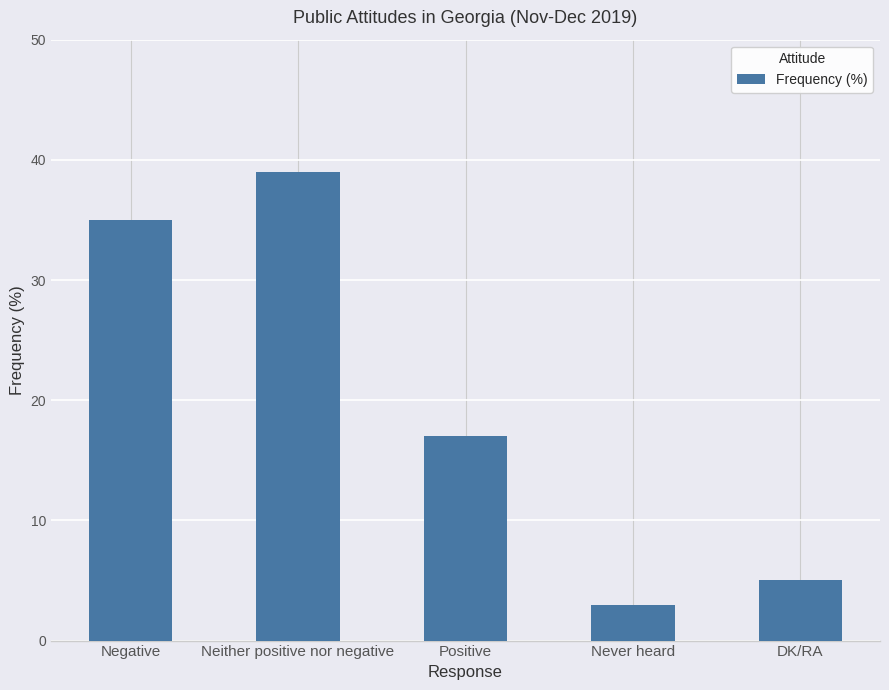

Reading right to left, extract all data points from this chart.

DK/RA=5	Never heard=3	Positive=17	Neither positive nor negative=39	Negative=35